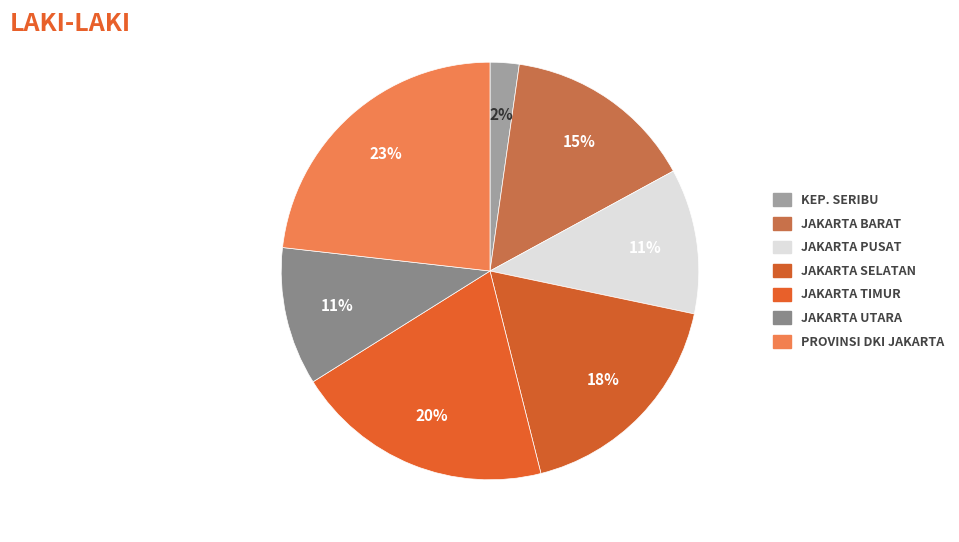

What is the largest slice in the pie chart?

PROVINSI DKI JAKARTA